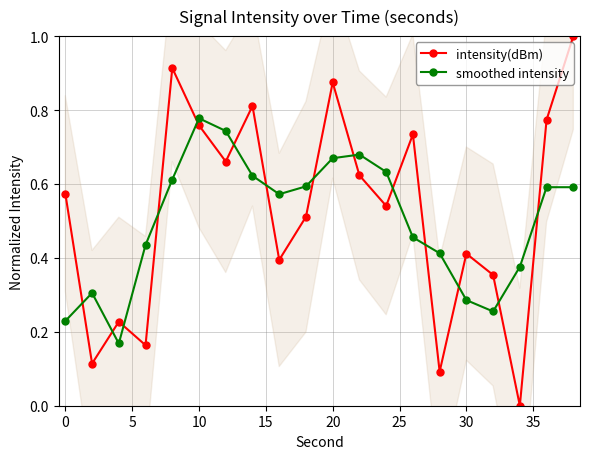

After their last crossing, which series has the higher values: smoothed intensity or intensity(dBm)?

intensity(dBm)